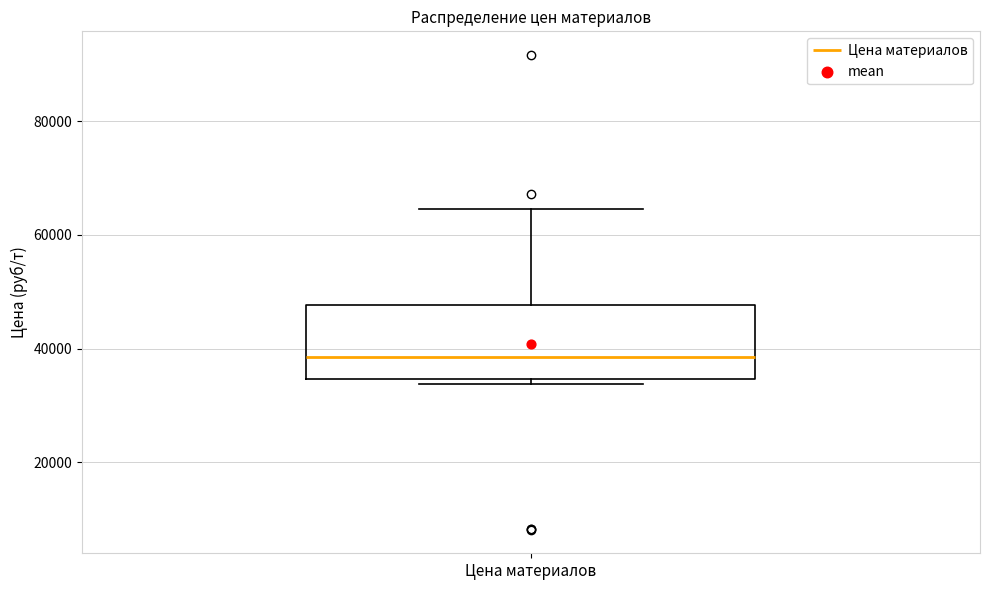

Where is the upper edge of the box for Цена материалов on the y-axis? The values are not printed on the chart, so give them approximately, as read against the axis.

48000